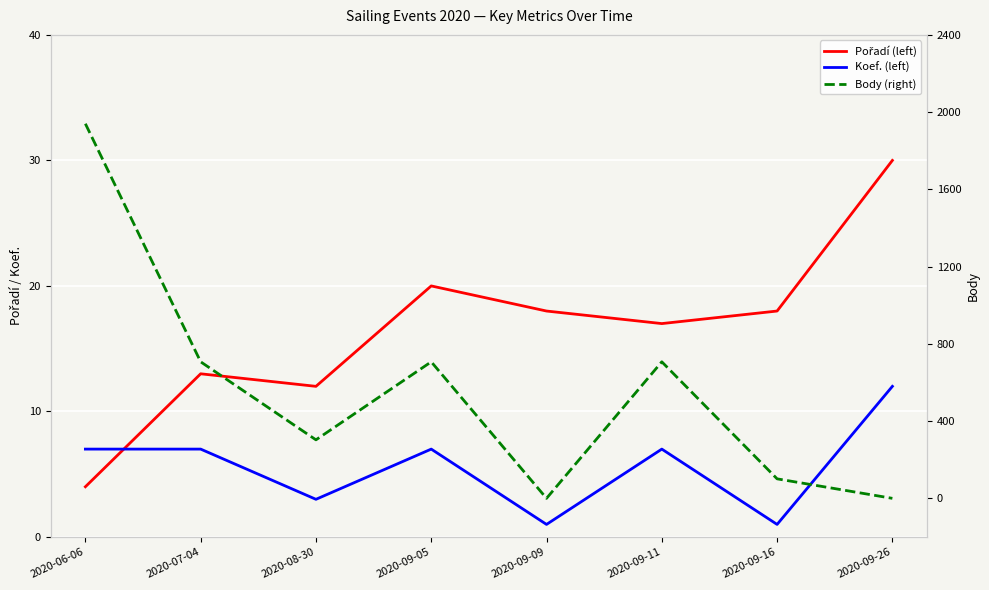

How many lines are shown in the chart?

3